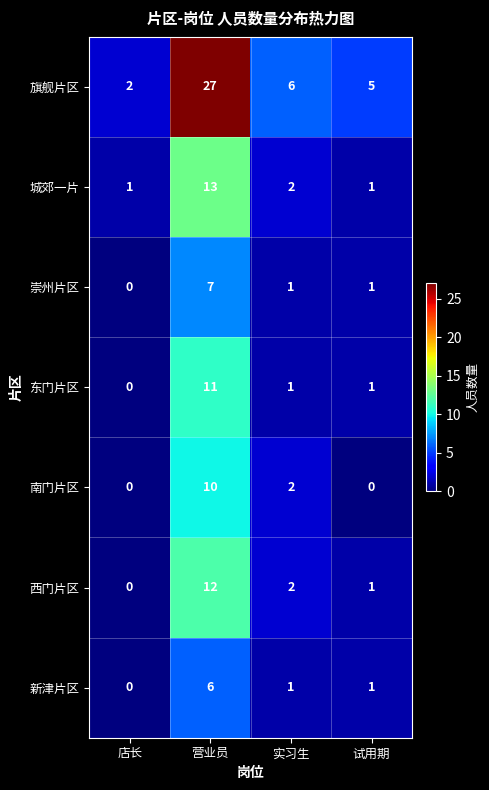

What is the total value across all series at 店长?

3